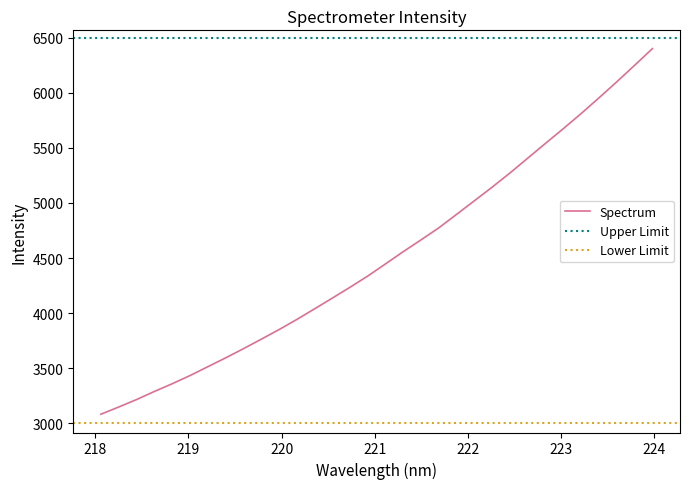

What is the highest value of the Spectrum series?

6401.4